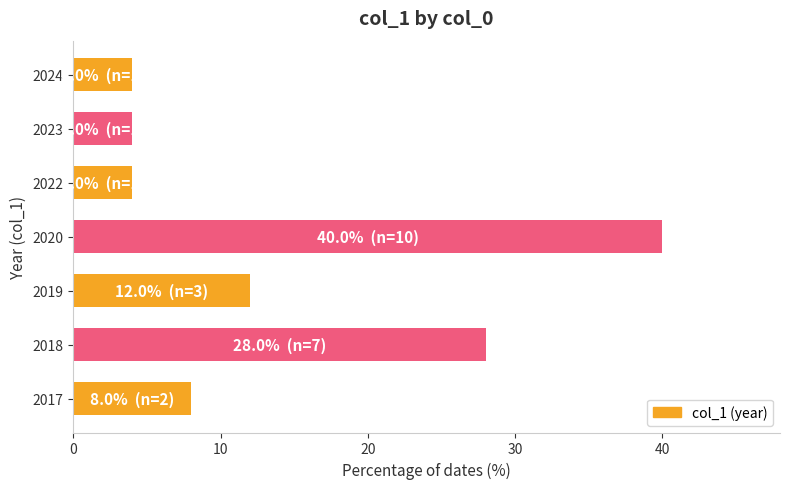

Where is the data nearest to the value 22?

2018